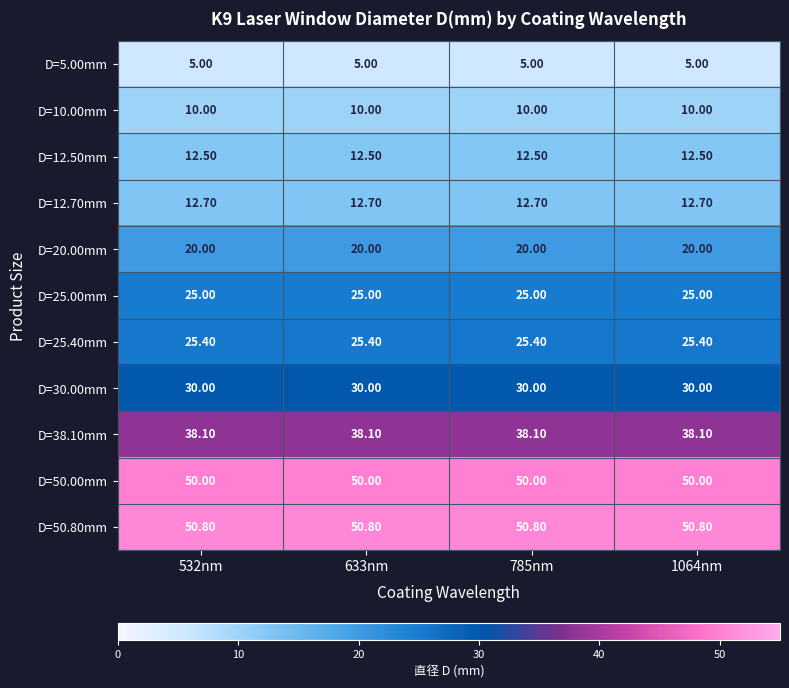

Rank the series at 532nm from highest to lowest value.

D=50.80mm, D=50.00mm, D=38.10mm, D=30.00mm, D=25.40mm, D=25.00mm, D=20.00mm, D=12.70mm, D=12.50mm, D=10.00mm, D=5.00mm